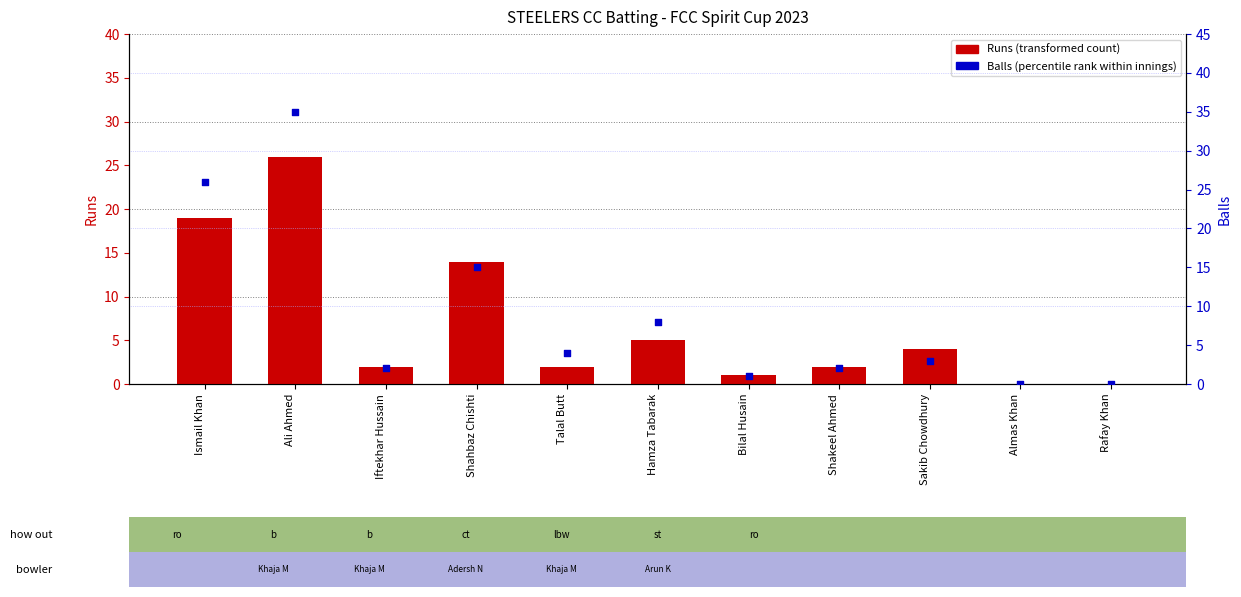

Which series contains the highest Y value?

Balls (percentile rank)